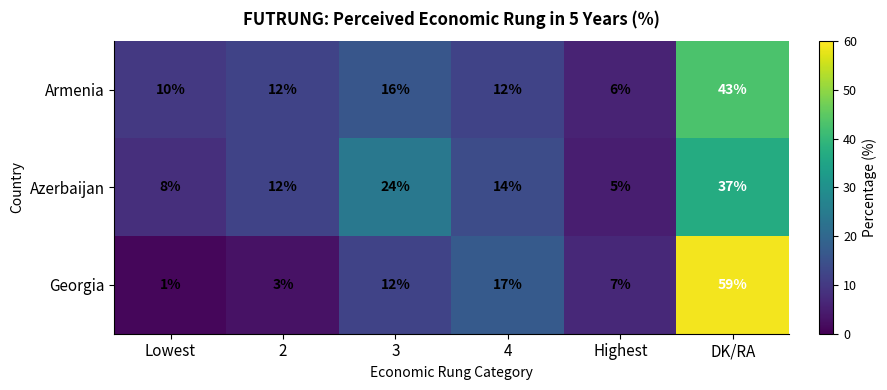

How many categories are shown in the chart?

6